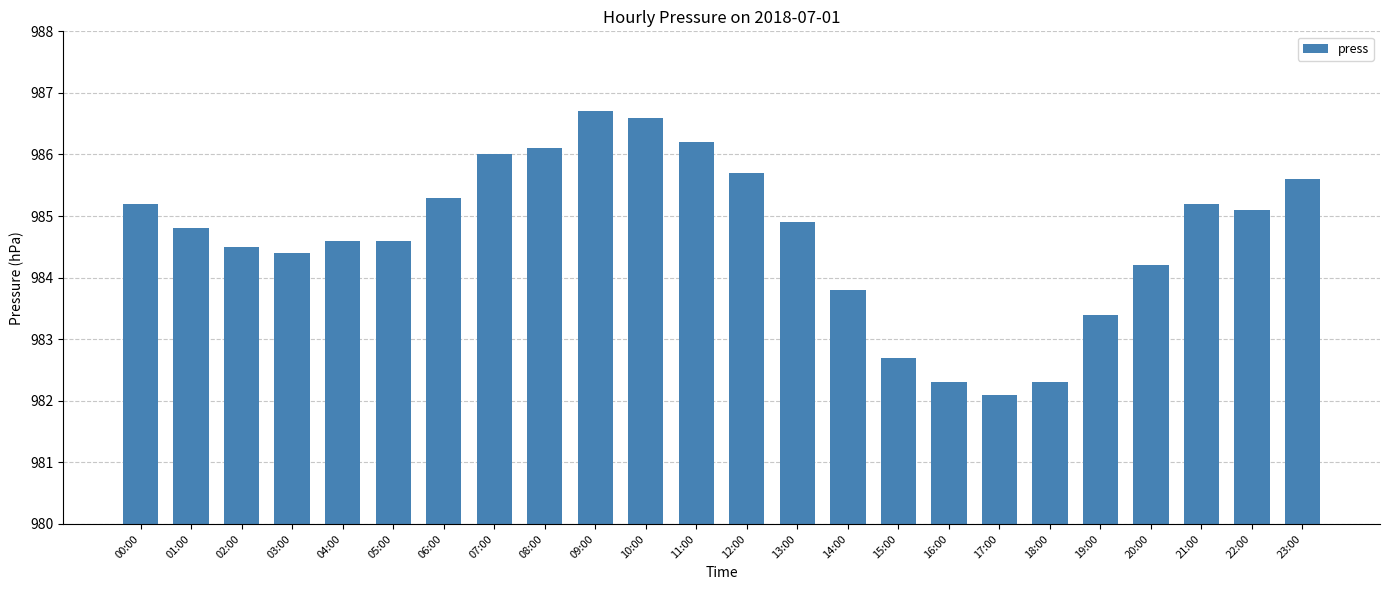

What is the label of the 3rd bar from the right?

21:00